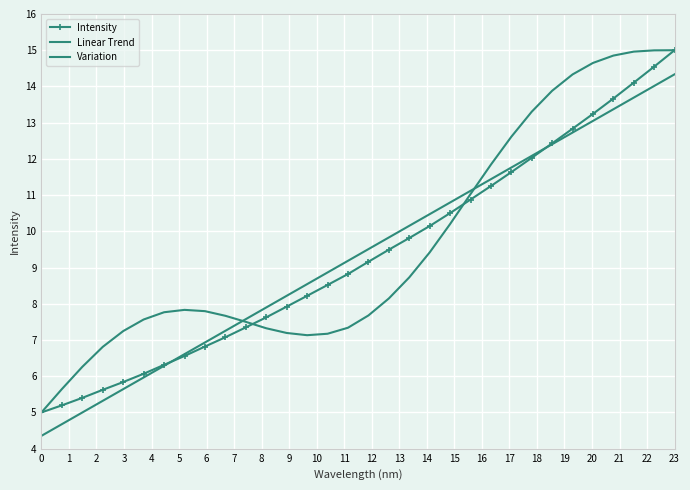

Which series has the largest total across all categories?

Variation